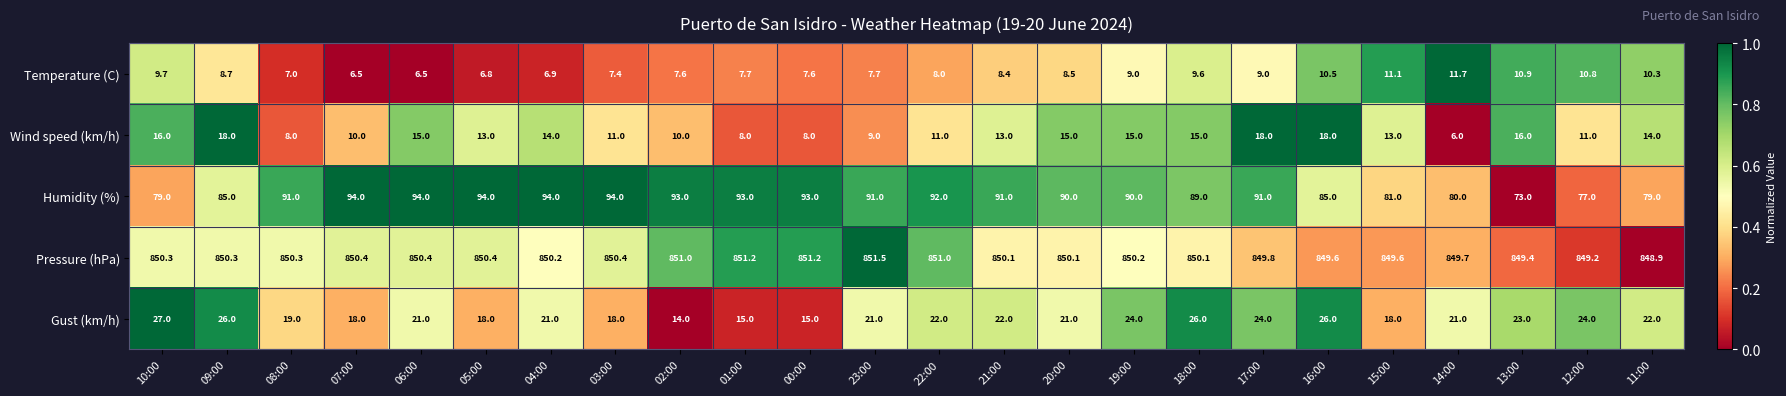

What is the sum of the Temperature (C) values at 02:00 and 22:00?

15.6